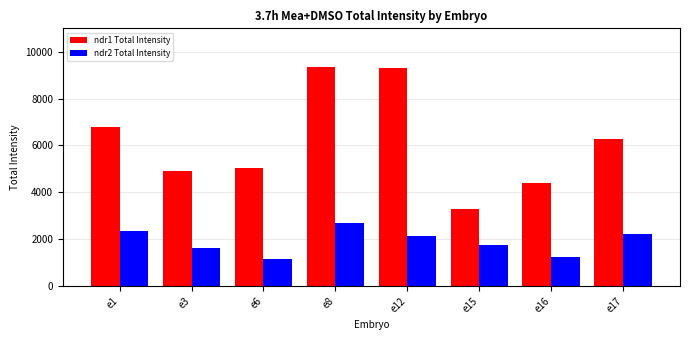

At which label does ndr1 Total Intensity reach its minimum?

e15